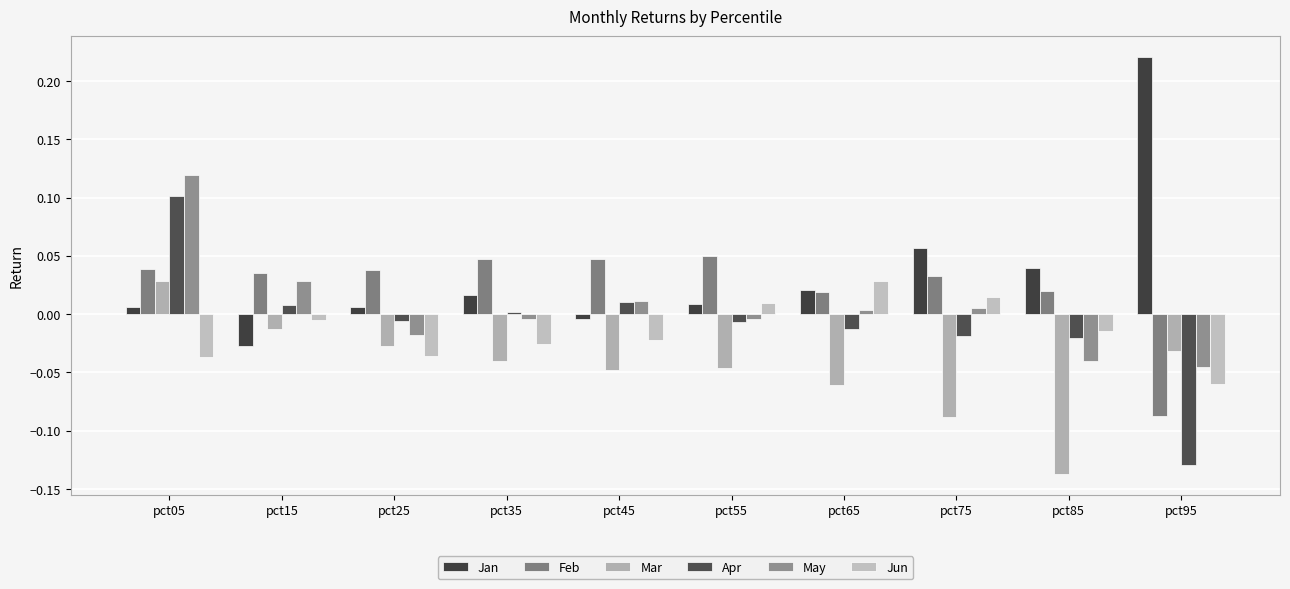

How many data points in Mar are above 0?

1